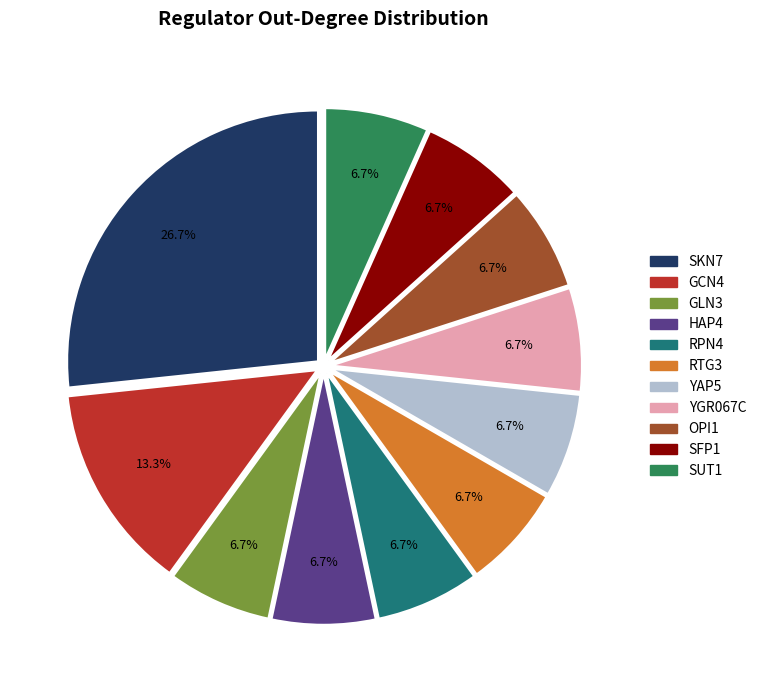

To the nearest percent, what percentage of the pie is SUT1?

7%